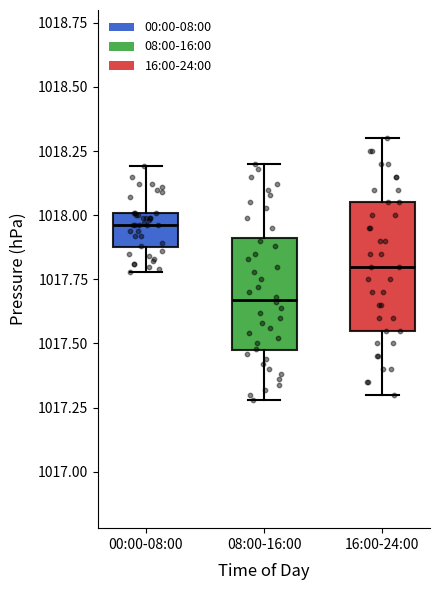

Reading left to right, transcribe this box plot: for each box, give where its median line is, the range the box spans, and where its two whiskers end, as read against the y-axis. The values are not printed on the chart, so give them approximately, as read against the axis.

00:00-08:00: median 1017.95, box 1017.90 to 1018.00, whiskers 1017.80 to 1018.20
08:00-16:00: median 1017.65, box 1017.50 to 1017.90, whiskers 1017.30 to 1018.20
16:00-24:00: median 1017.80, box 1017.55 to 1018.05, whiskers 1017.30 to 1018.30